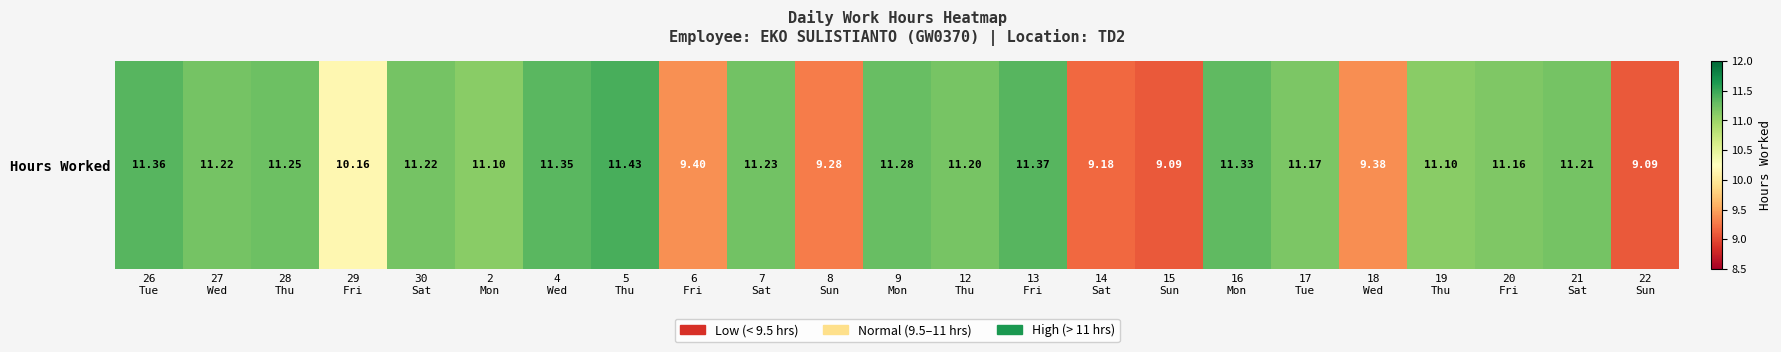

What is the sum of all values?

245.6